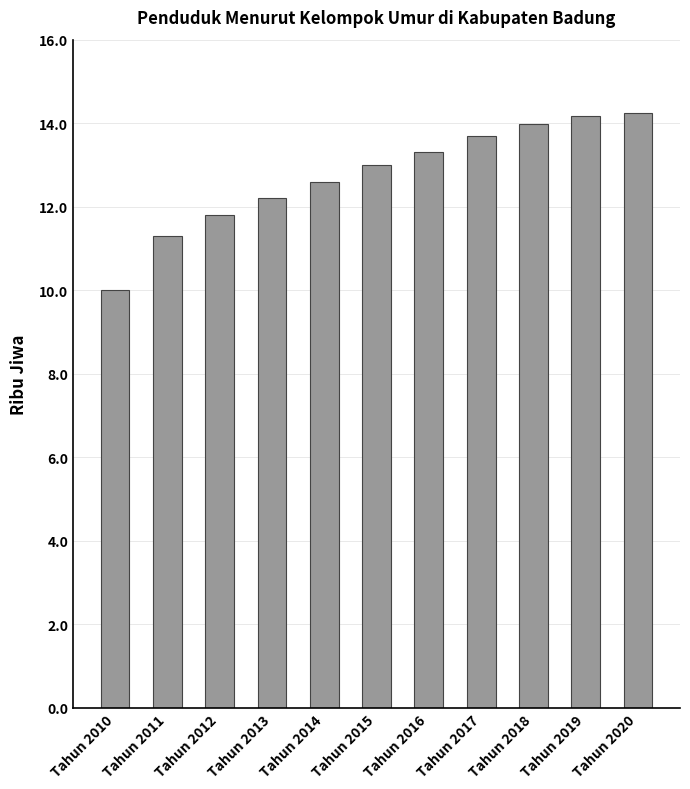

What is the minimum value shown in the chart?

10.0